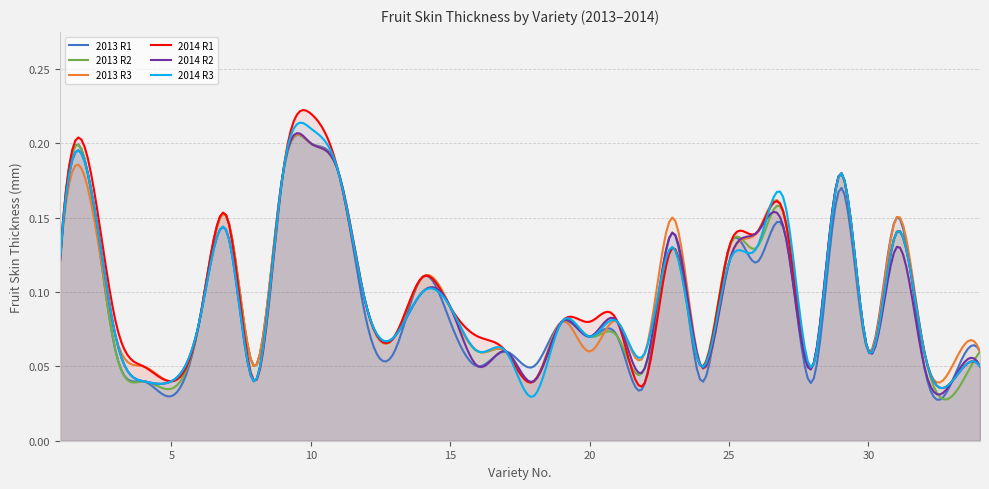

What are all the series names shown in the legend?

2013 R1, 2013 R2, 2013 R3, 2014 R1, 2014 R2, 2014 R3